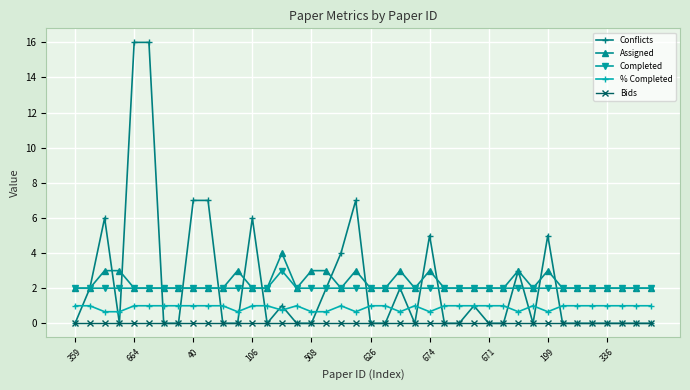

True or false: Completed and Bids intersect in this chart.

False